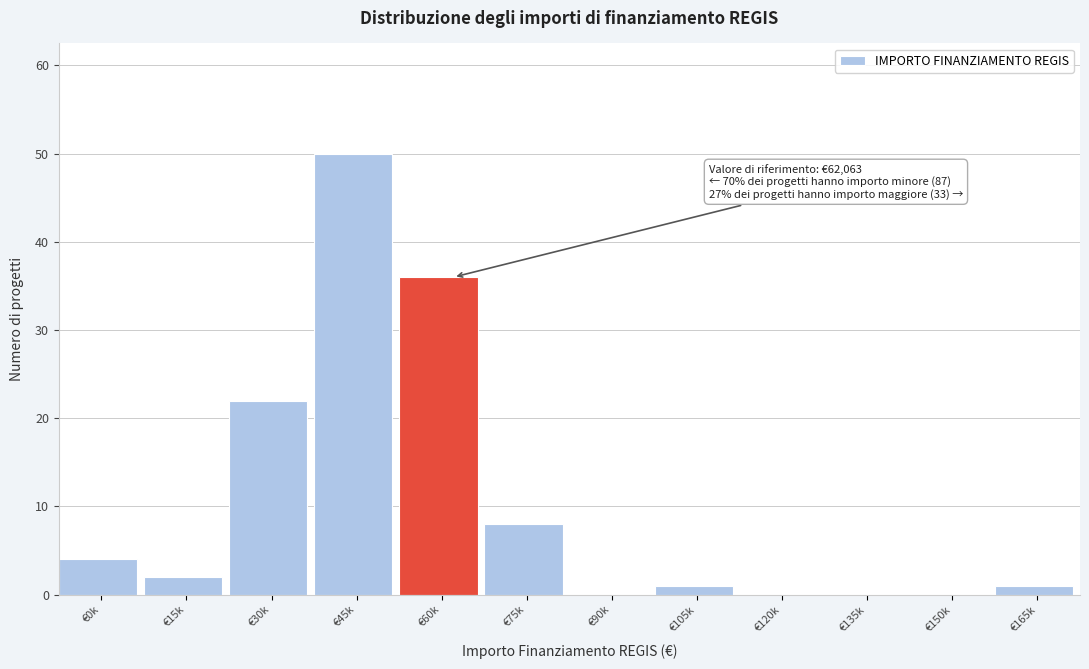

Reading left to right, transcribe all the data shown in this chart.

€0k=4	€15k=2	€30k=22	€45k=50	€60k=36	€75k=8	€90k=0	€105k=1	€120k=0	€135k=0	€150k=0	€165k=1